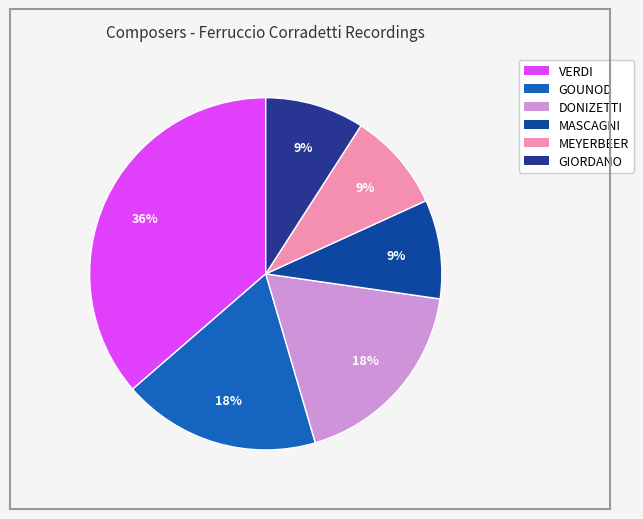

How much of the chart is everything except GIORDANO?

90.9%